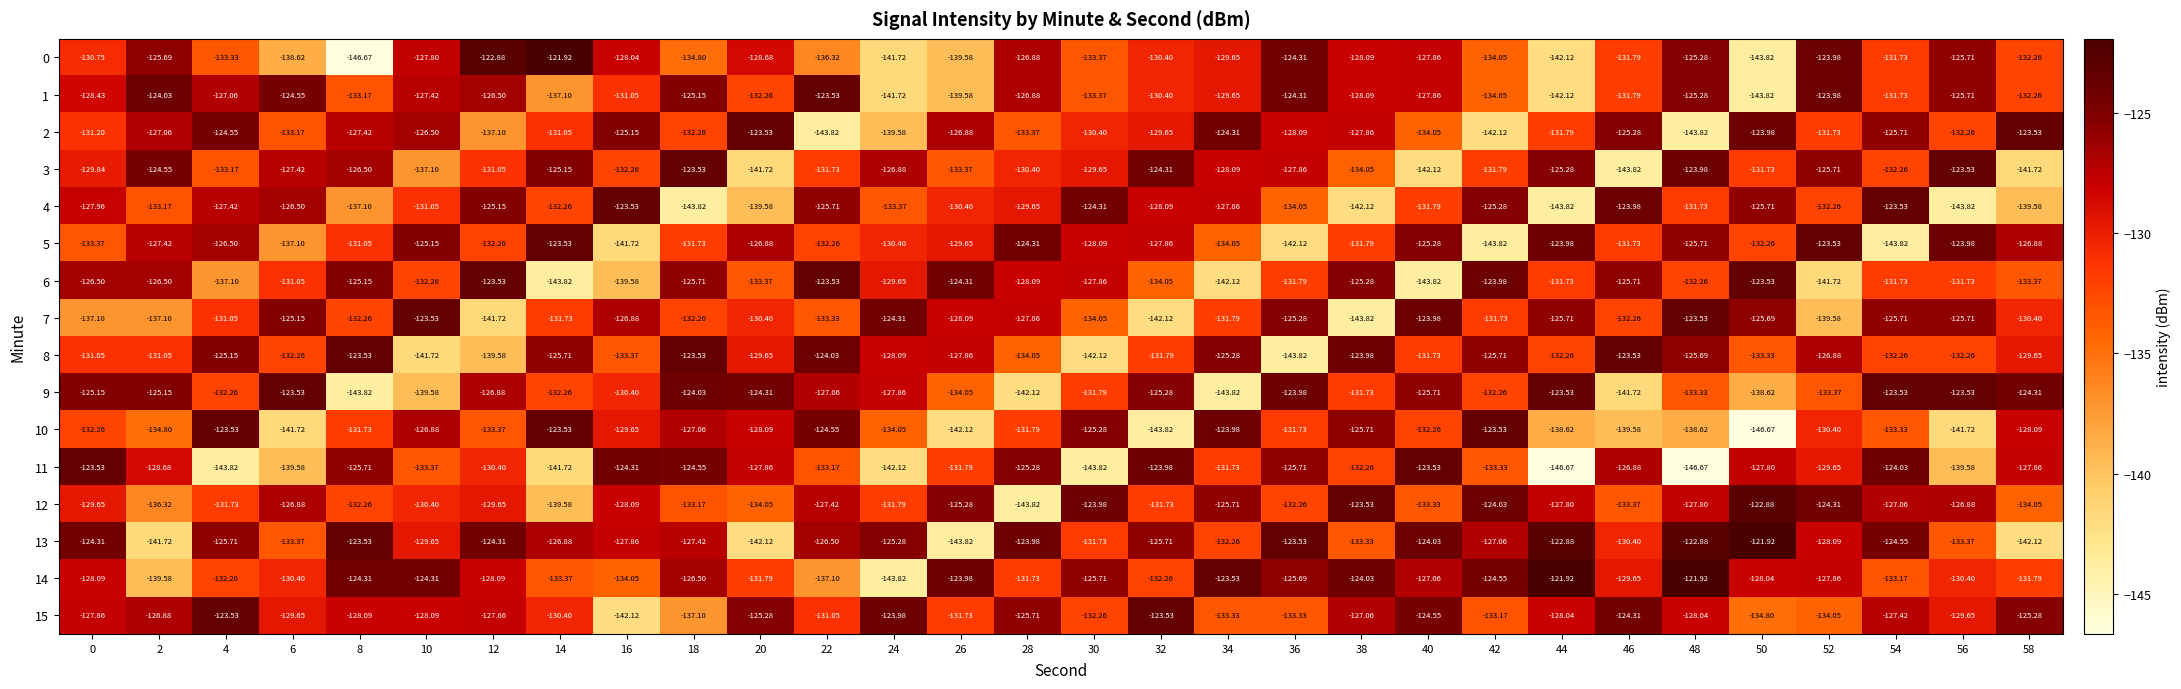

Is the value of 4 at 54 greater than the value of 8 at 28?

Yes